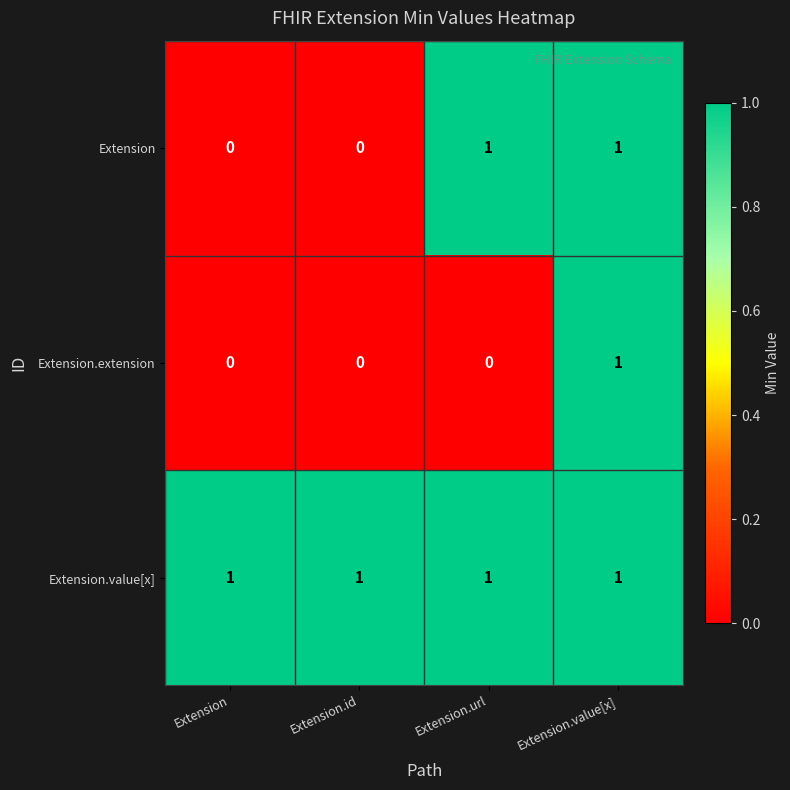

List the series in order of their overall mean, lowest first.

Extension.extension, Extension, Extension.value[x]